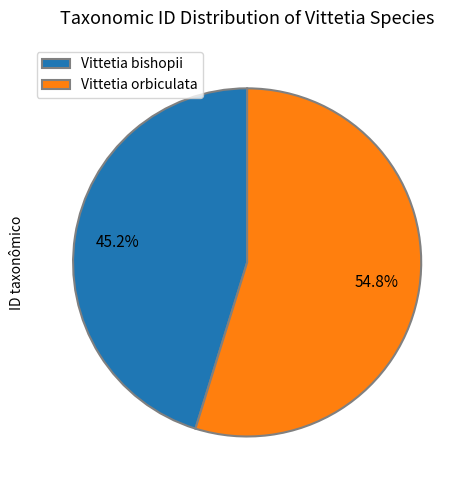

Combined, what portion of the pie is Vittetia bishopii and Vittetia orbiculata?

100.0%